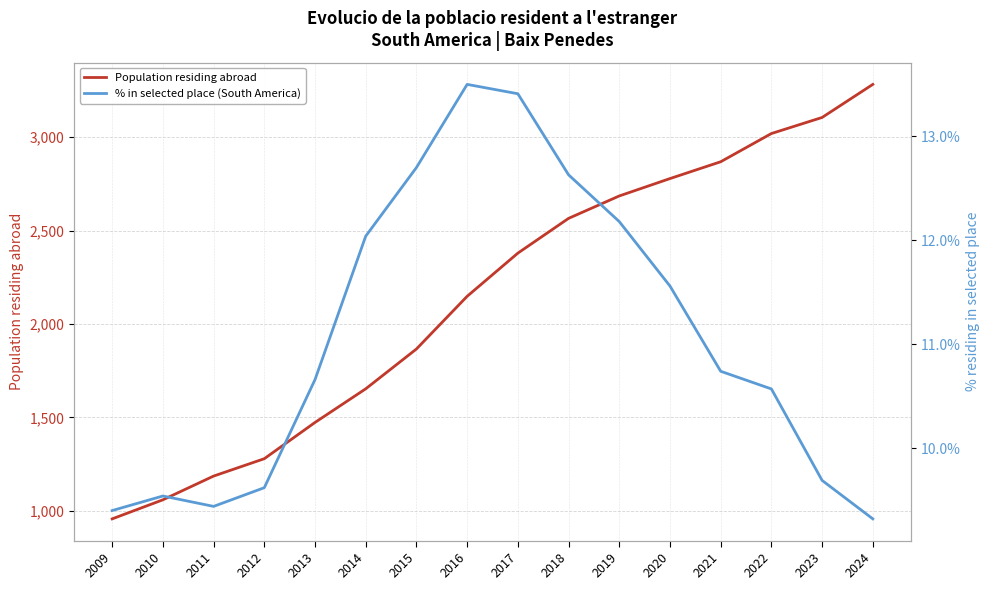

Which series changed the most between 2012 and 2017?

Population residing abroad